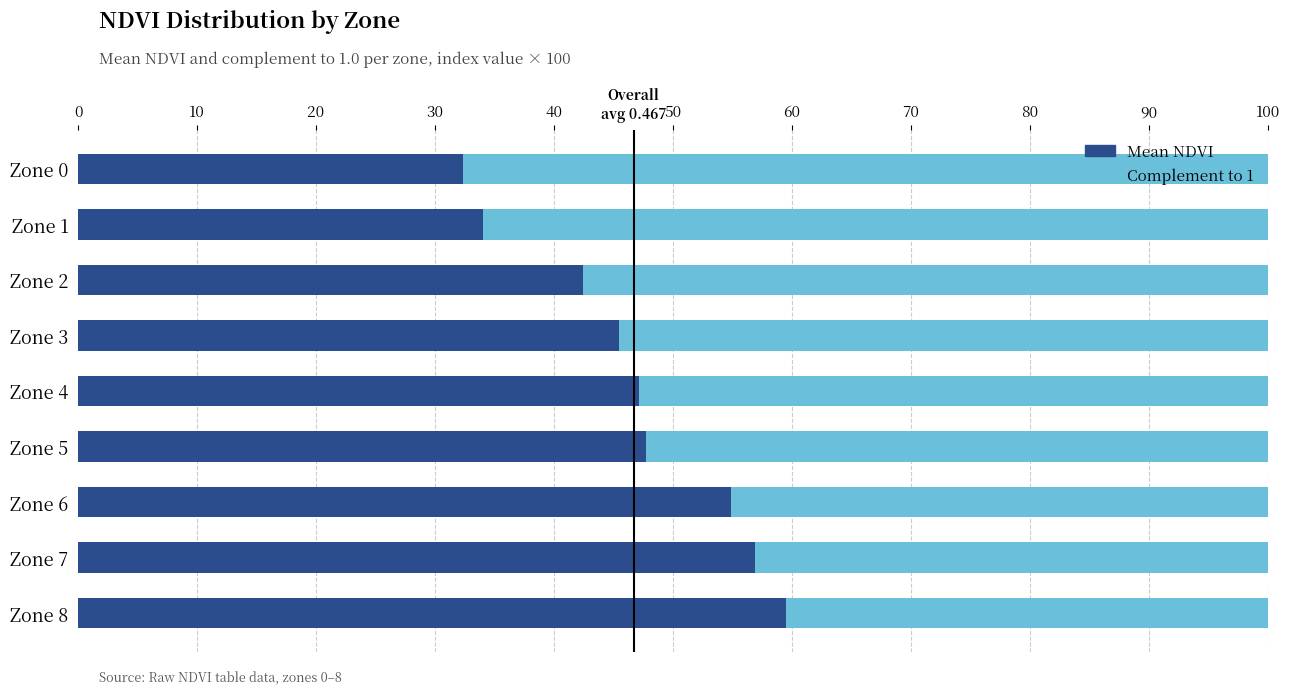

Which series has the largest total across all categories?

Complement to 1